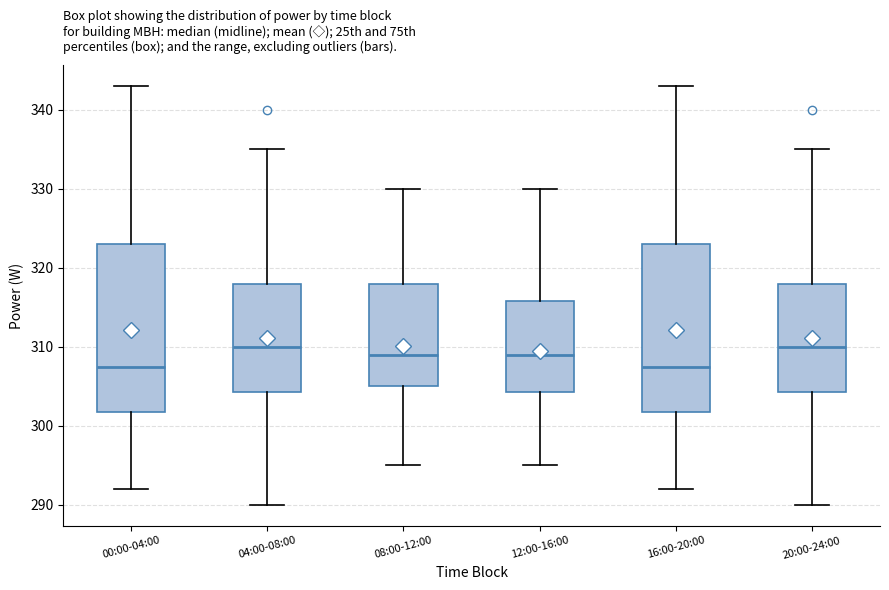

Reading left to right, read every box against the y-axis: the position of its median line, the range the box covers, and the ends of its whiskers. The values are not printed on the chart, so give them approximately, as read against the axis.

00:00-04:00: median 308, box 302 to 323, whiskers 292 to 343
04:00-08:00: median 310, box 304 to 318, whiskers 290 to 335
08:00-12:00: median 309, box 305 to 318, whiskers 295 to 330
12:00-16:00: median 309, box 304 to 316, whiskers 295 to 330
16:00-20:00: median 308, box 302 to 323, whiskers 292 to 343
20:00-24:00: median 310, box 304 to 318, whiskers 290 to 335